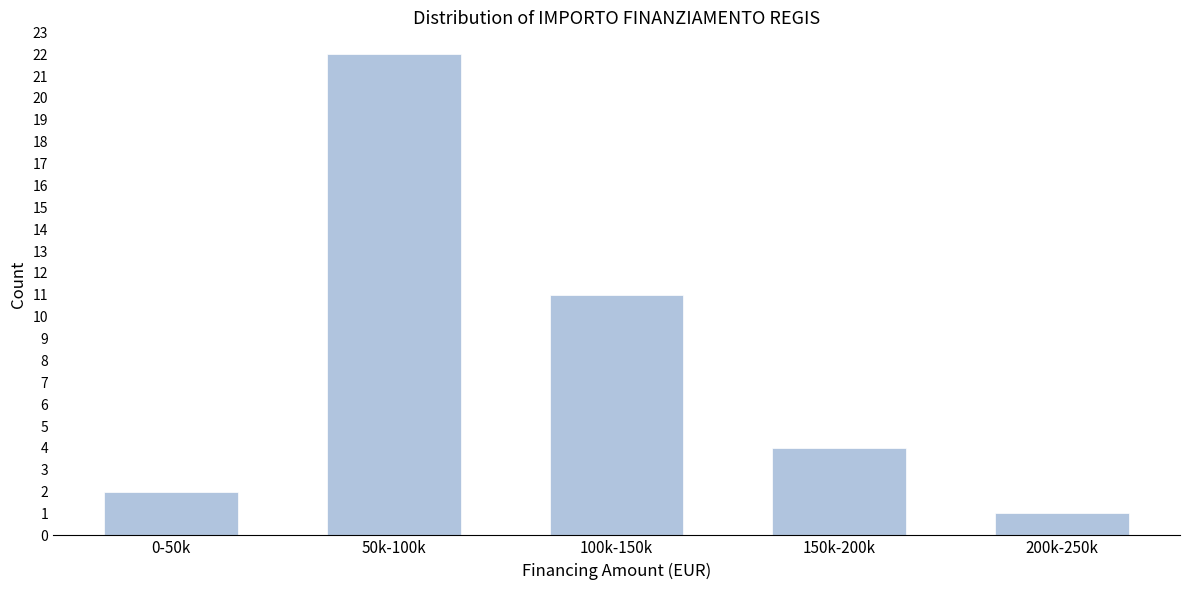

Reading right to left, extract all data points from this chart.

200k-250k=1	150k-200k=4	100k-150k=11	50k-100k=22	0-50k=2